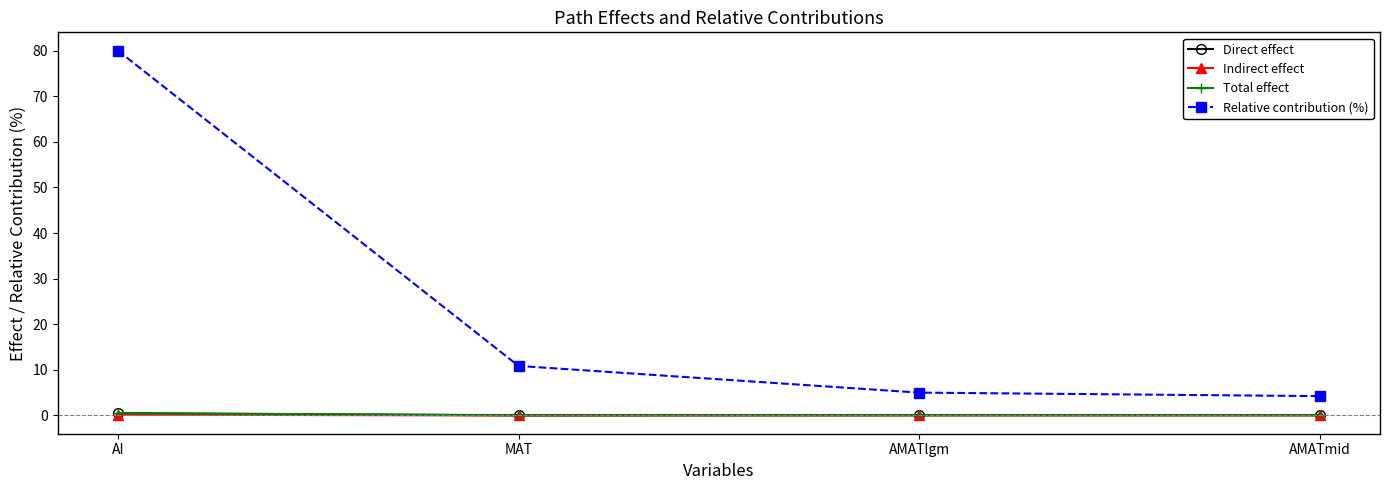

Is this an area chart (filled region under the line)?

No